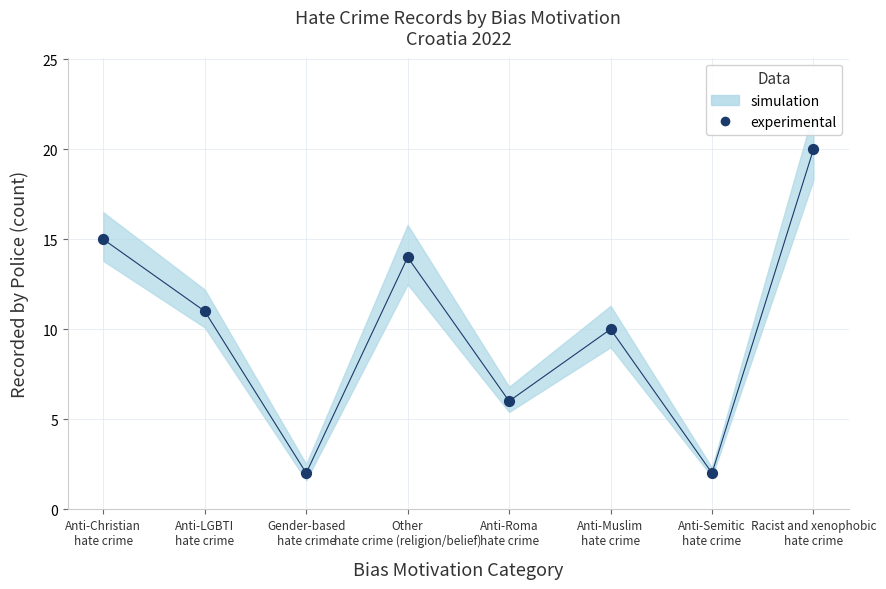

Between Anti-Muslim
hate crime and Anti-Christian
hate crime, which is larger?

Anti-Christian
hate crime